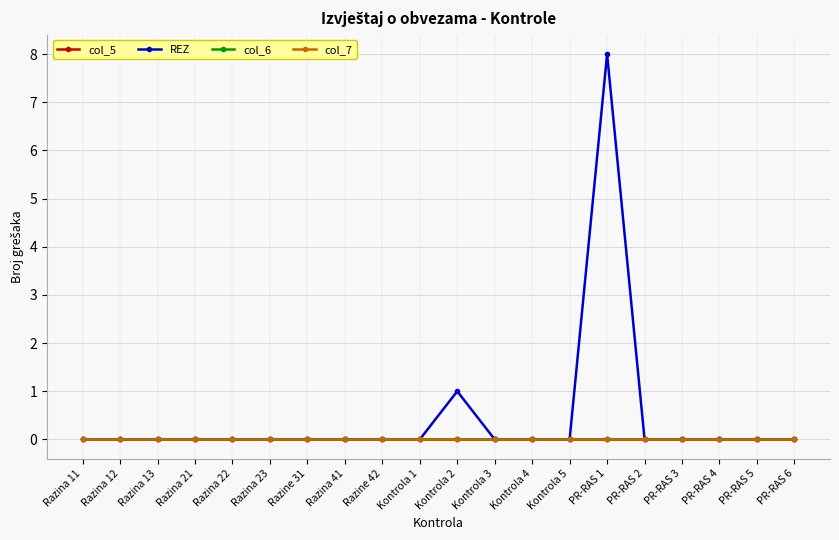

List the series in order of their peak value, highest first.

REZ, col_5, col_6, col_7